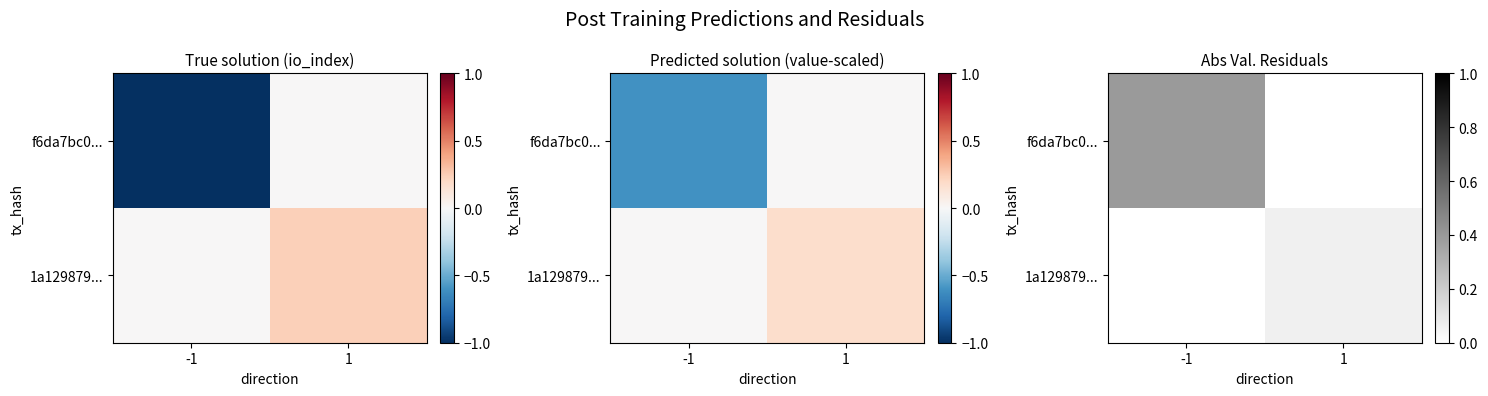

Count the number of data series in this chart.

2